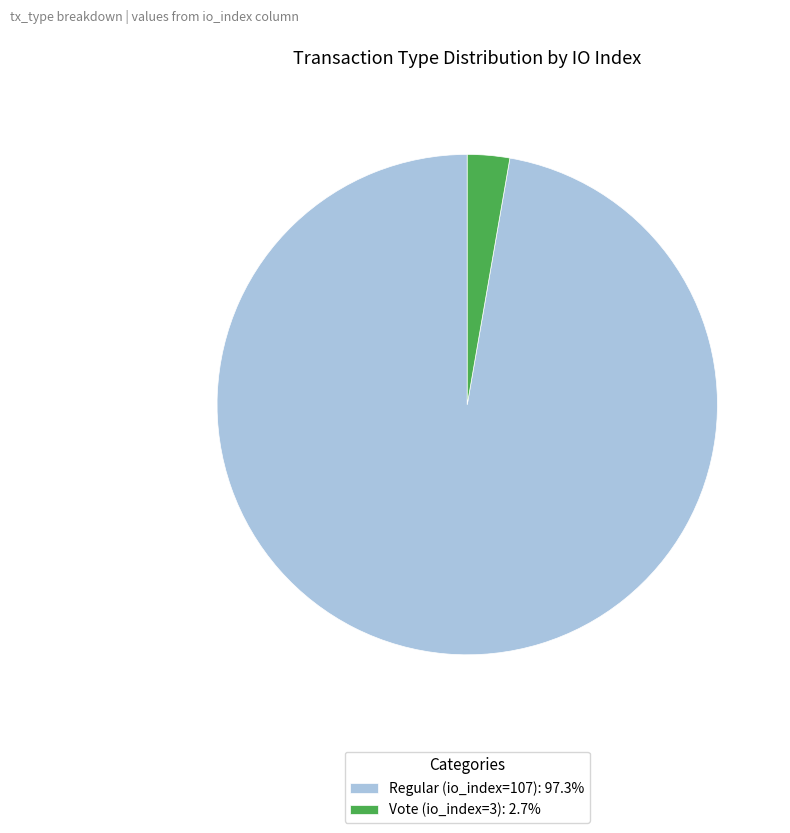

Rank the categories by value from lowest to highest.

Vote (io_index=3), Regular (io_index=107)